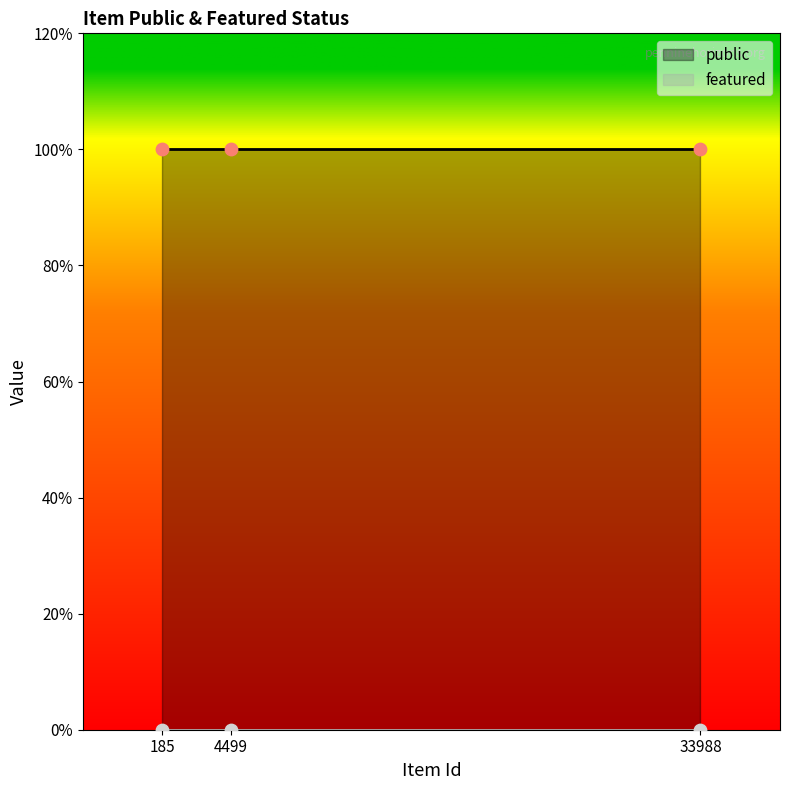

Which series has the largest total across all categories?

public